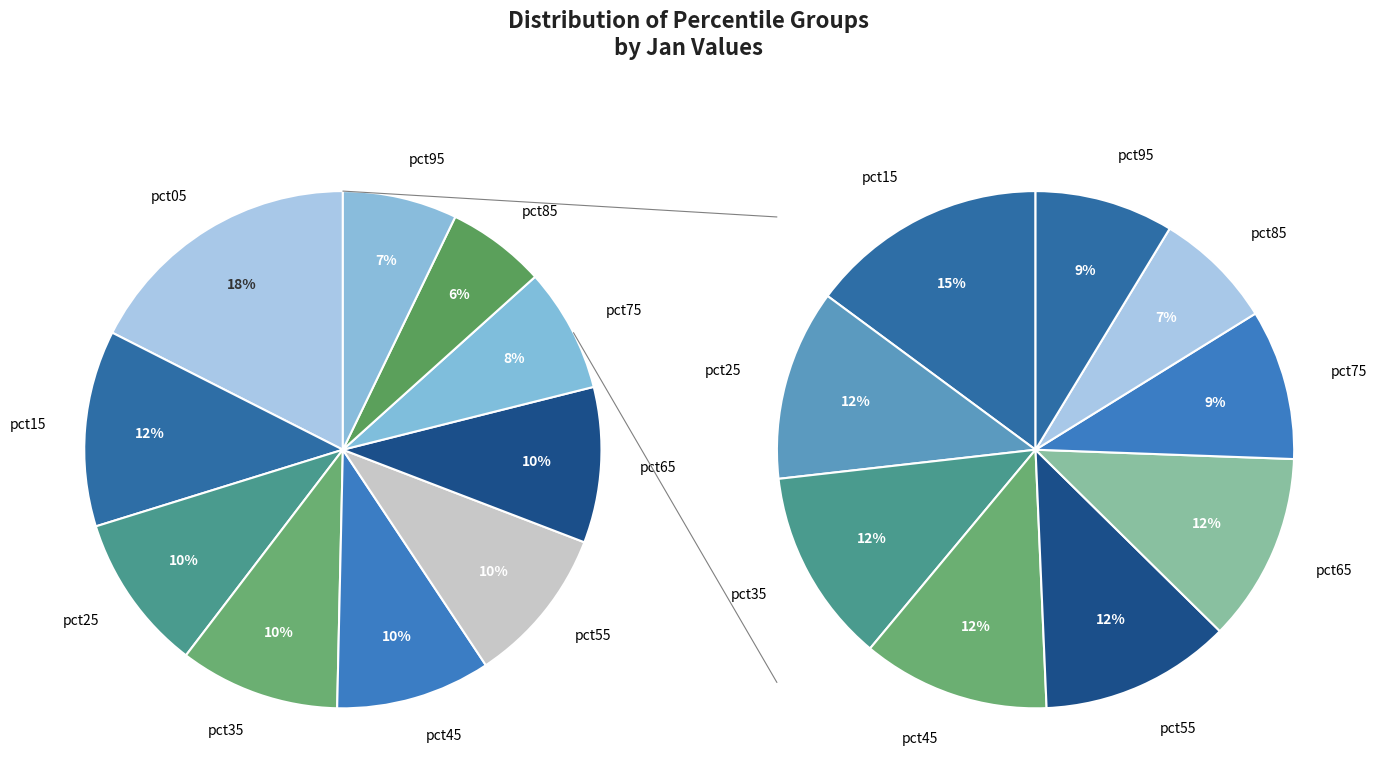

Does pct35 account for over 50% of the chart?

No